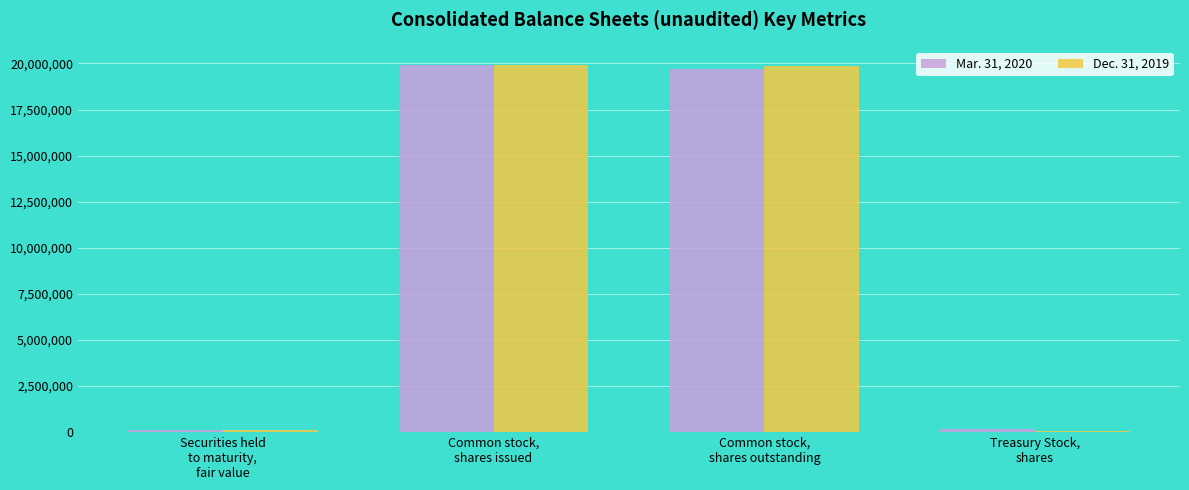

At which label does Mar. 31, 2020 reach its minimum?

Securities held
to maturity,
fair value